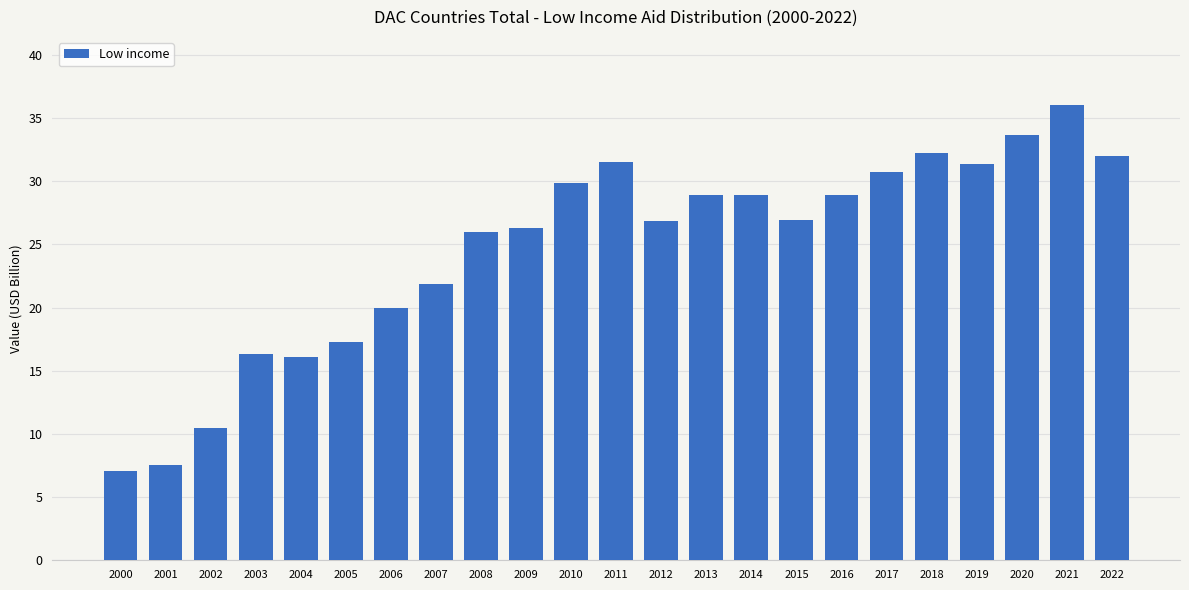

How many distinct data groups are displayed?

1